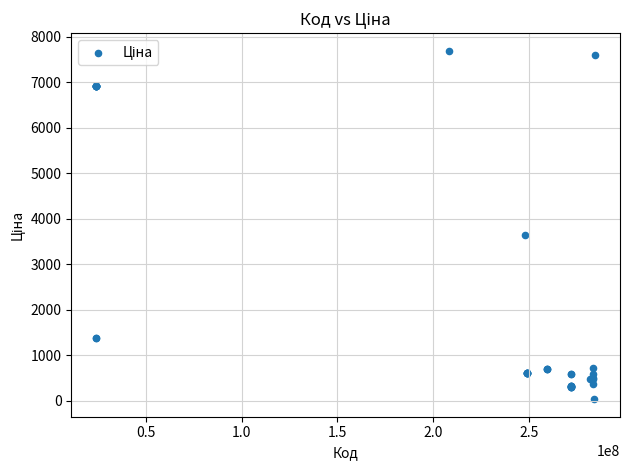

What Y value in the scatter plot is closest to 3862?

3646.5